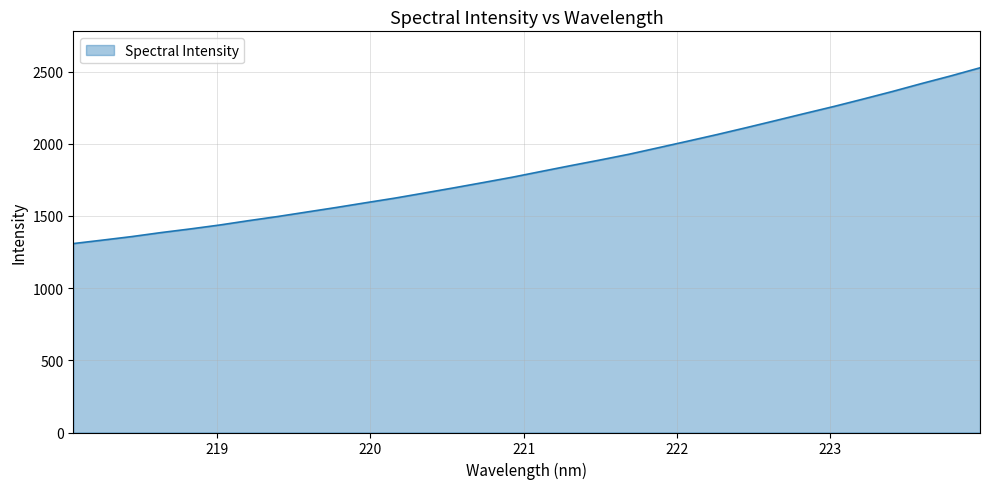

What is the minimum value shown in the chart?

1308.8